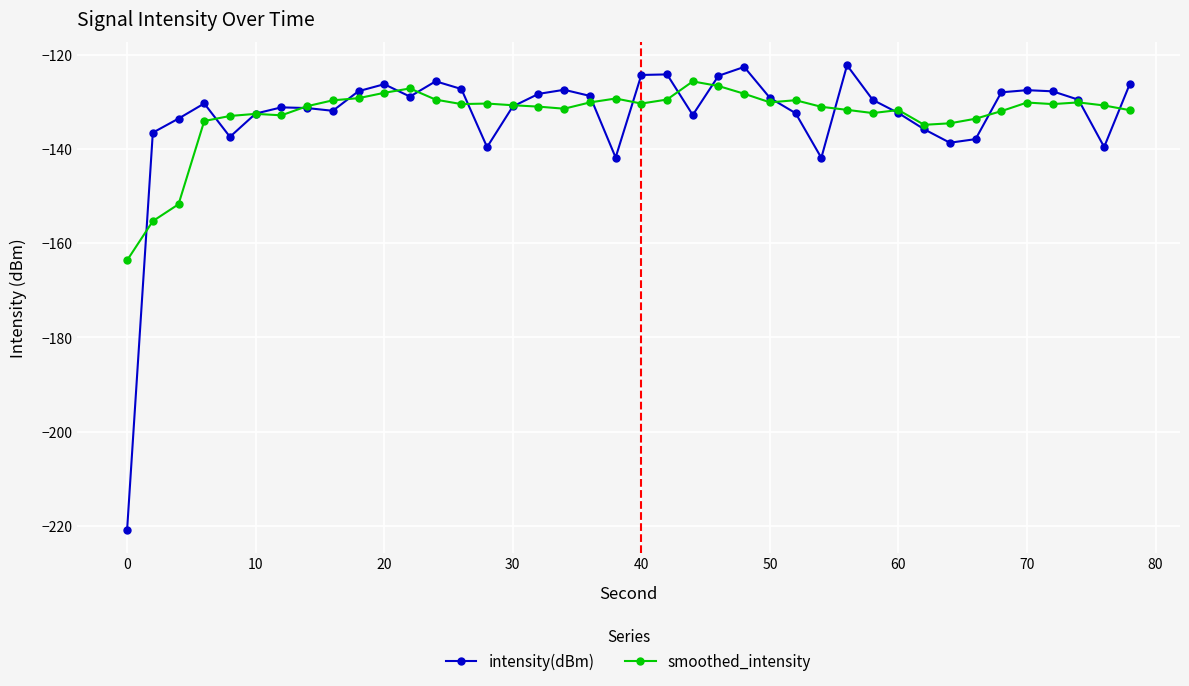

What is the value of the intensity(dBm) point at the 1st from the left?

-220.9